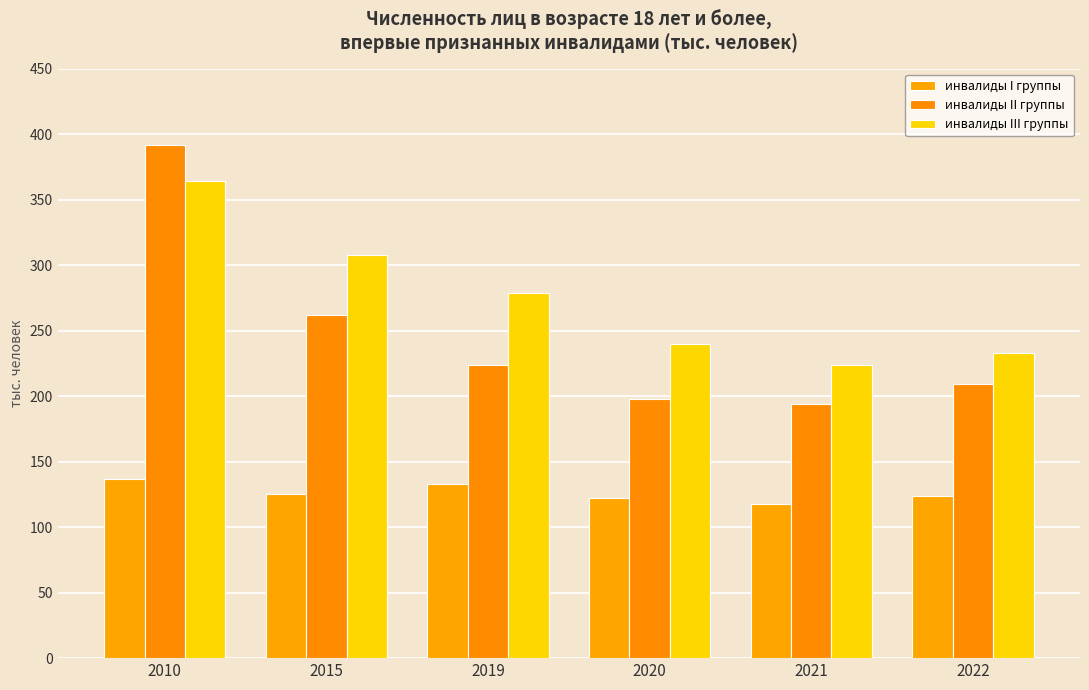

At how many categories does at least one series exceed 285?

2